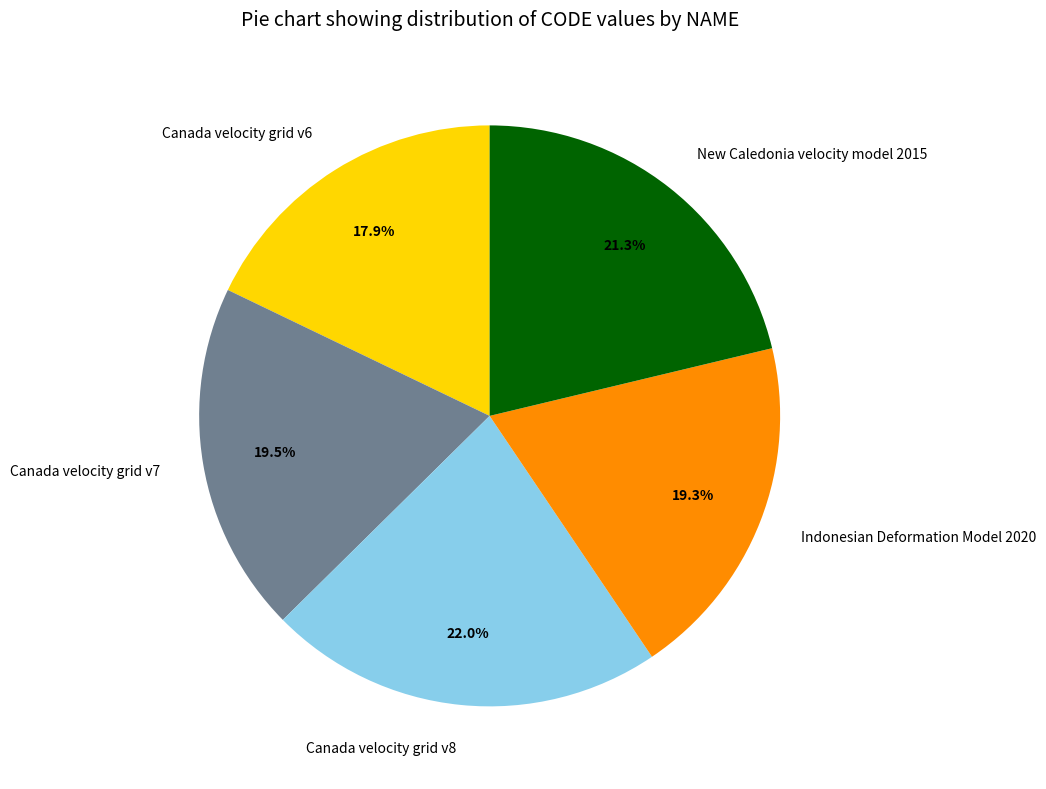

What percentage is NOT represented by New Caledonia velocity model 2015?

78.7%